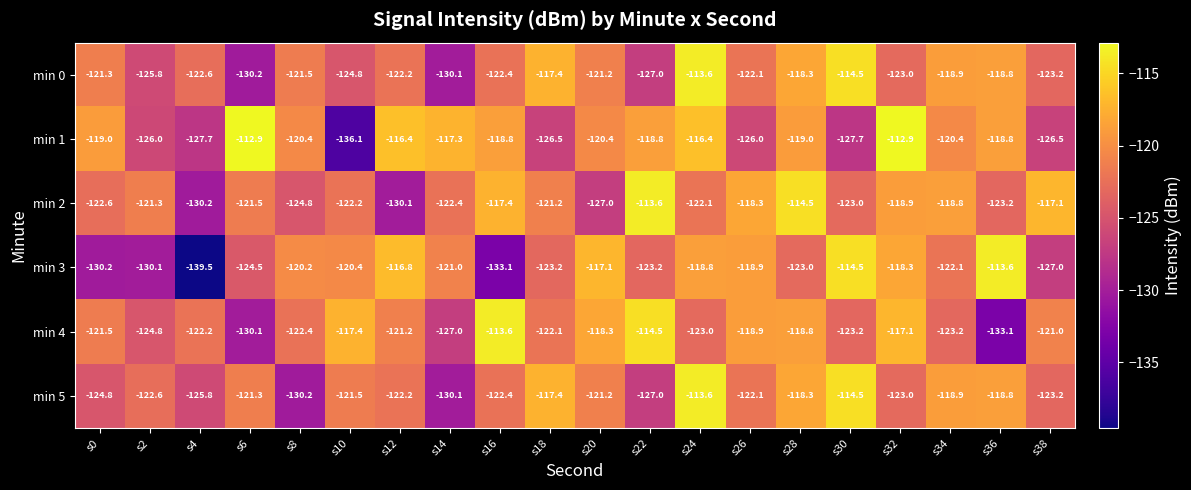

Is it true that min 4 equals -60.2 at s26?

False